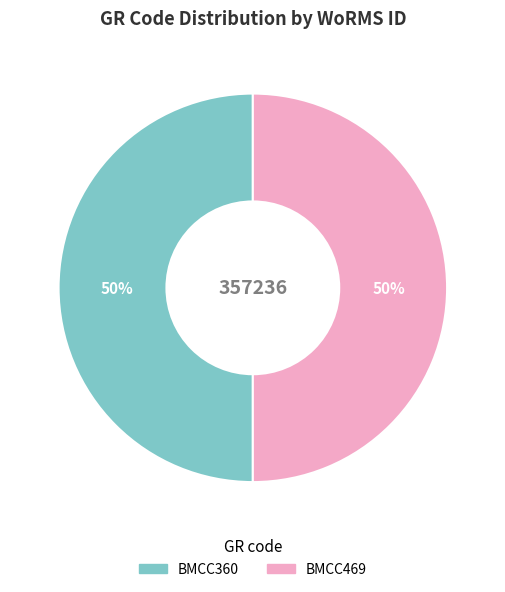

To the nearest percent, what is the combined percentage of BMCC360 and BMCC469?

100%